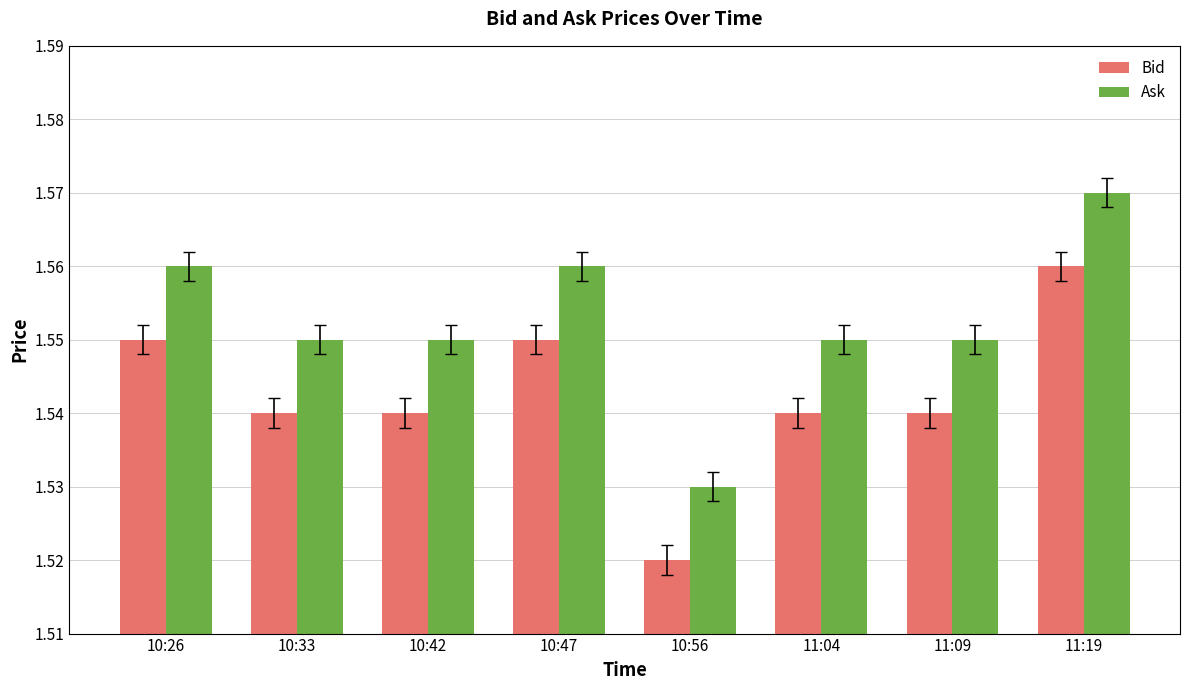

What is the label of the 7th bar from the right?

10:33